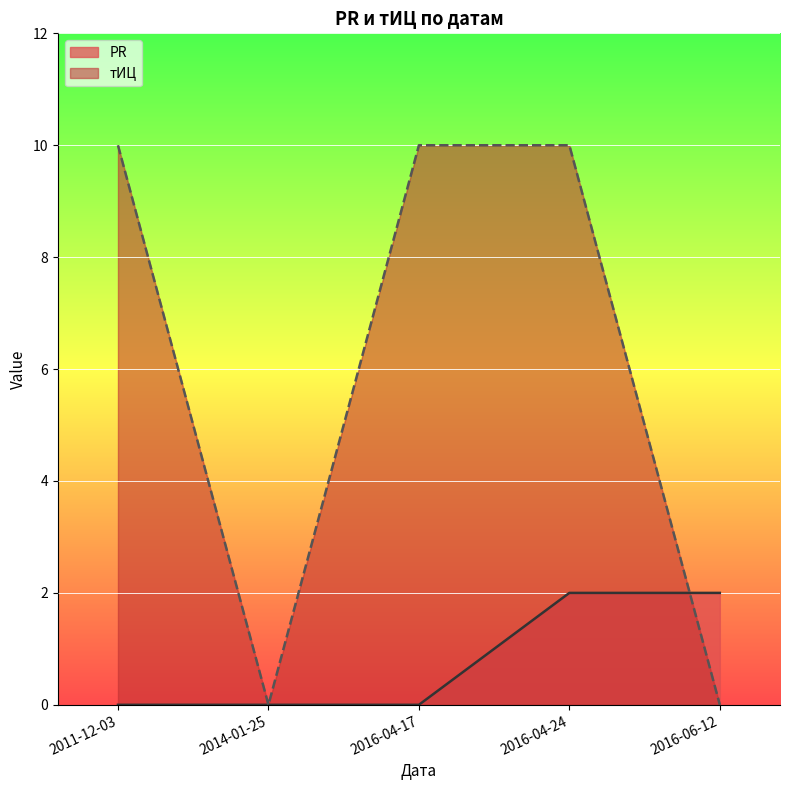

Is it true that тИЦ equals -7 at 2016-06-12?

False